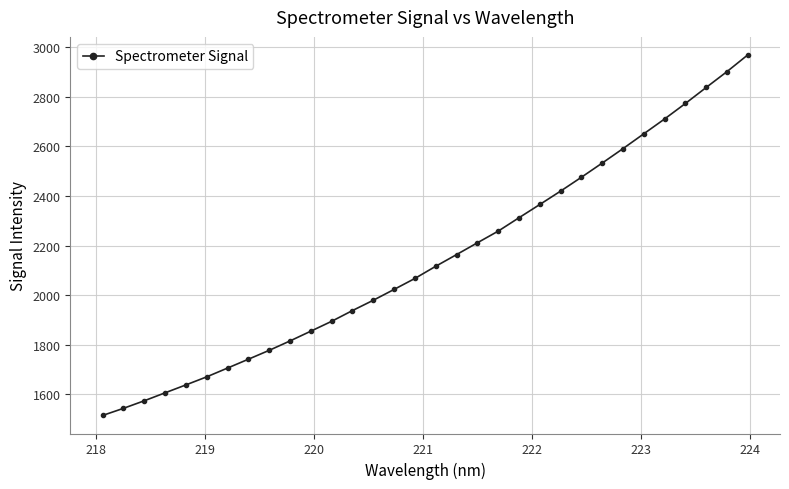

What is the minimum value shown in the chart?

1514.2